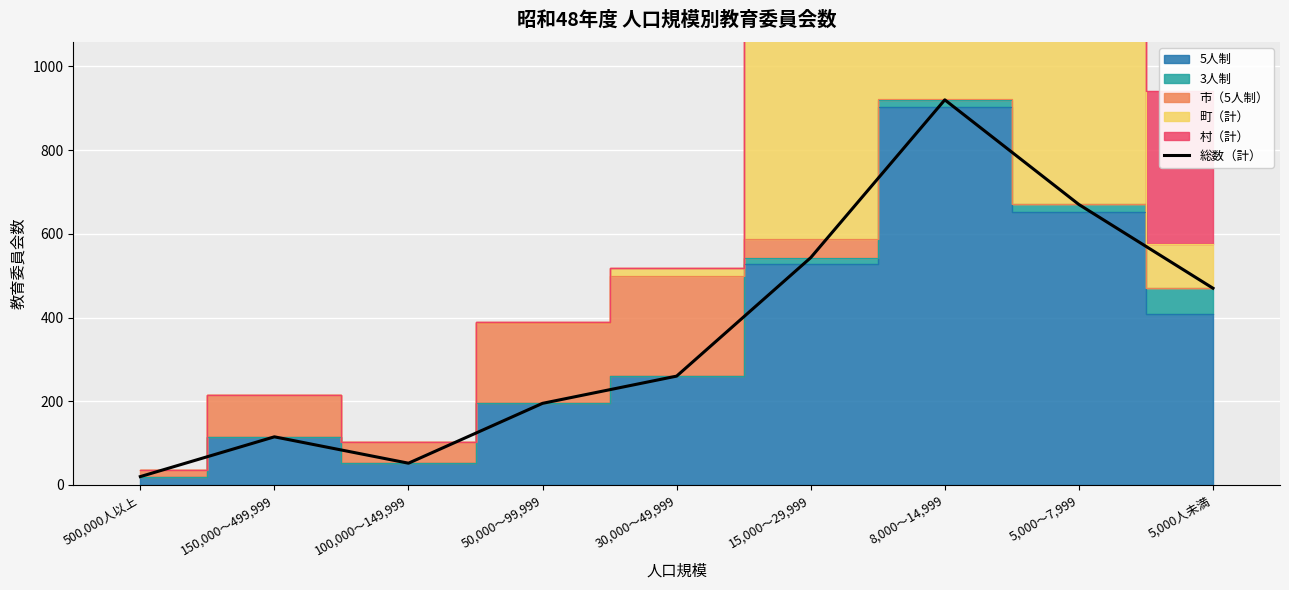

How many lines are shown in the chart?

1